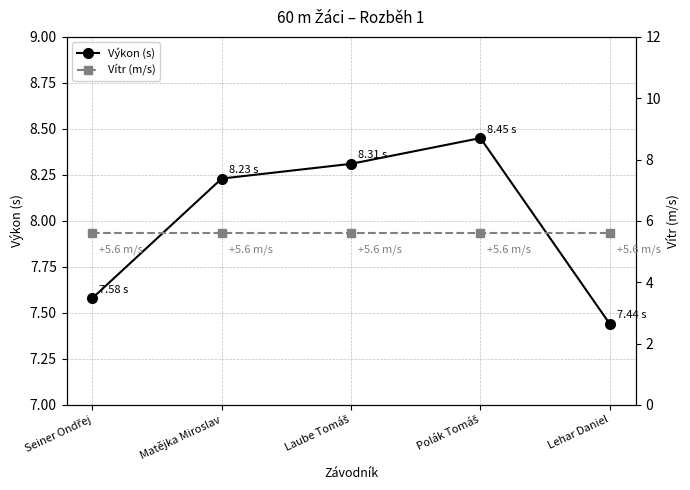

Reading left to right, list all the values displayed in this chart.

Výkon (s): Seiner Ondřej=7.6	Matějka Miroslav=8.2	Laube Tomáš=8.3	Polák Tomáš=8.4	Lehar Daniel=7.4
Vítr (m/s): Seiner Ondřej=5.6	Matějka Miroslav=5.6	Laube Tomáš=5.6	Polák Tomáš=5.6	Lehar Daniel=5.6